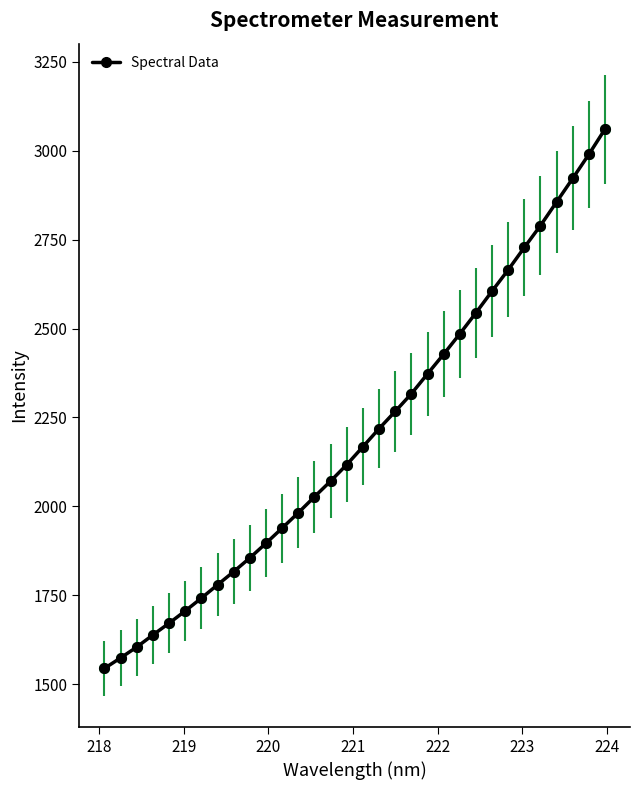

What is the greatest value displayed?

3060.2